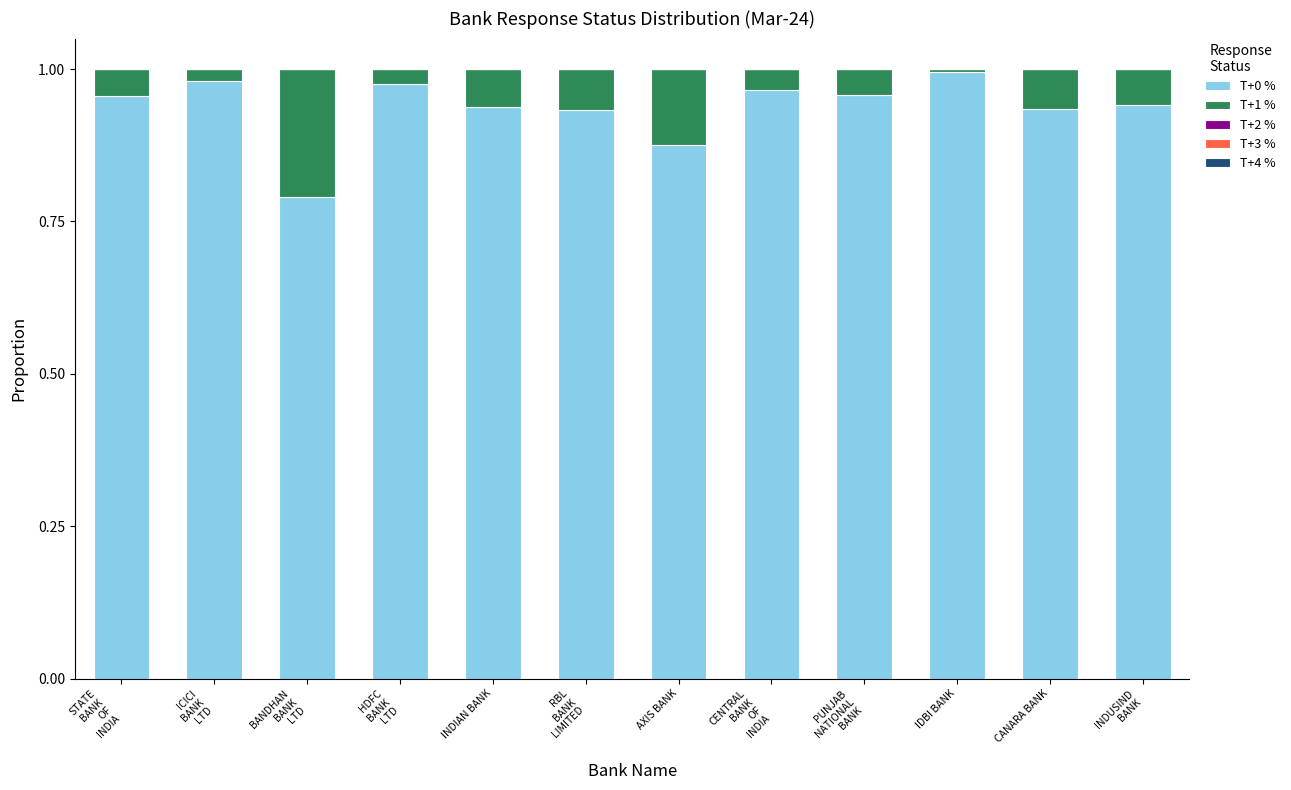

The T+0 % series shows 0.6 at INDIAN BANK. True or false?

False